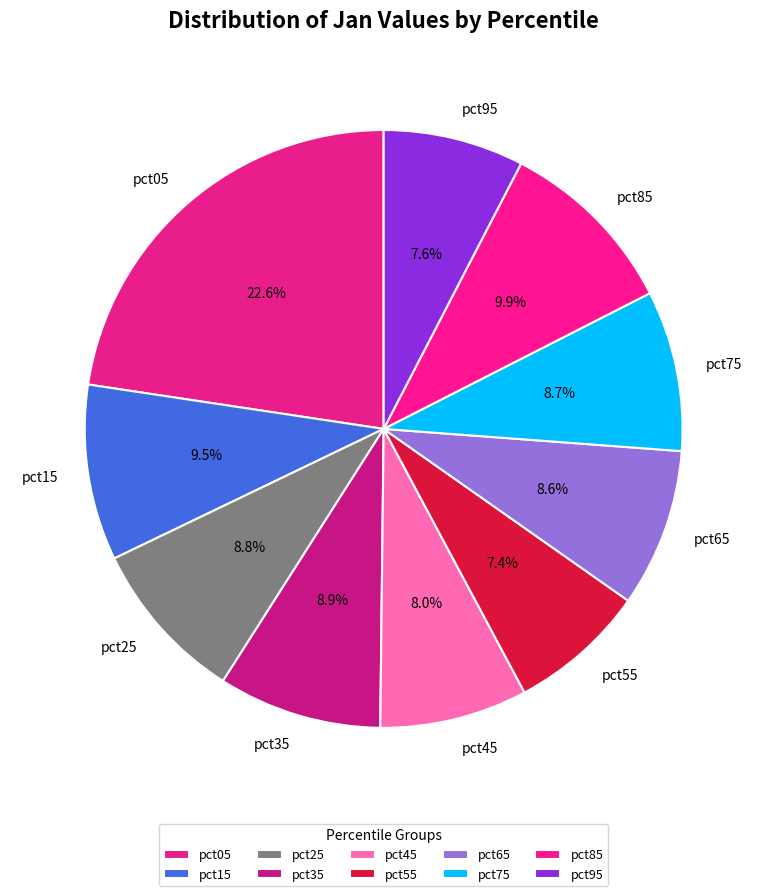

How many slices are in this pie chart?

10